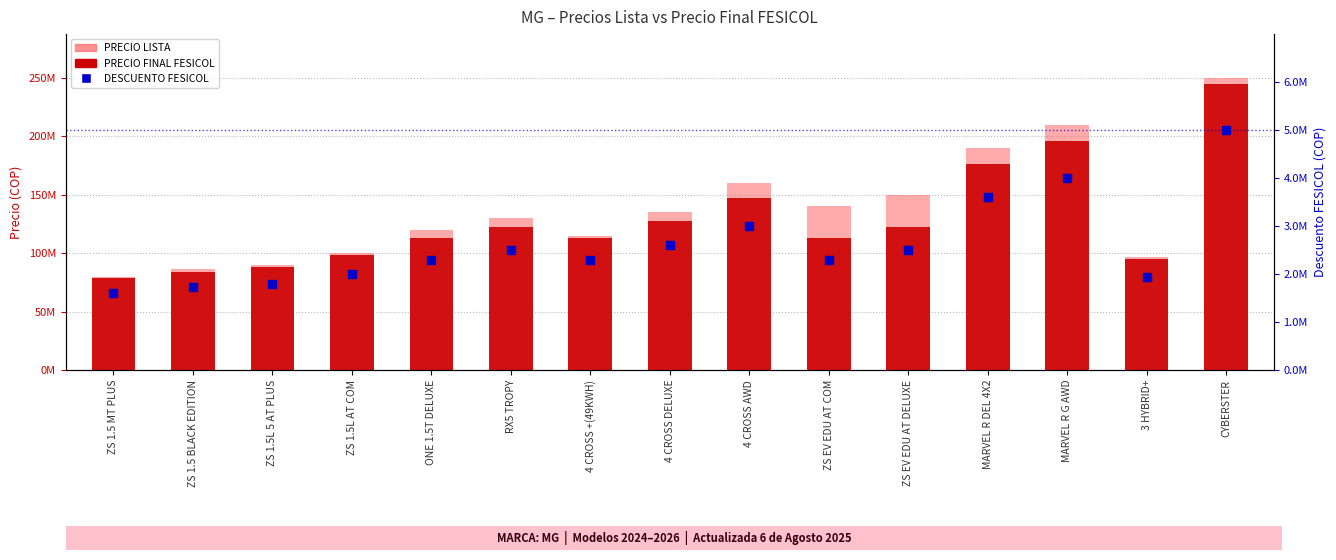

Is the value of DESCUENTO FESICOL at ZS EV EDU AT COM greater than the value of PRECIO FINAL FESICOL at ZS EV EDU AT DELUXE?

No